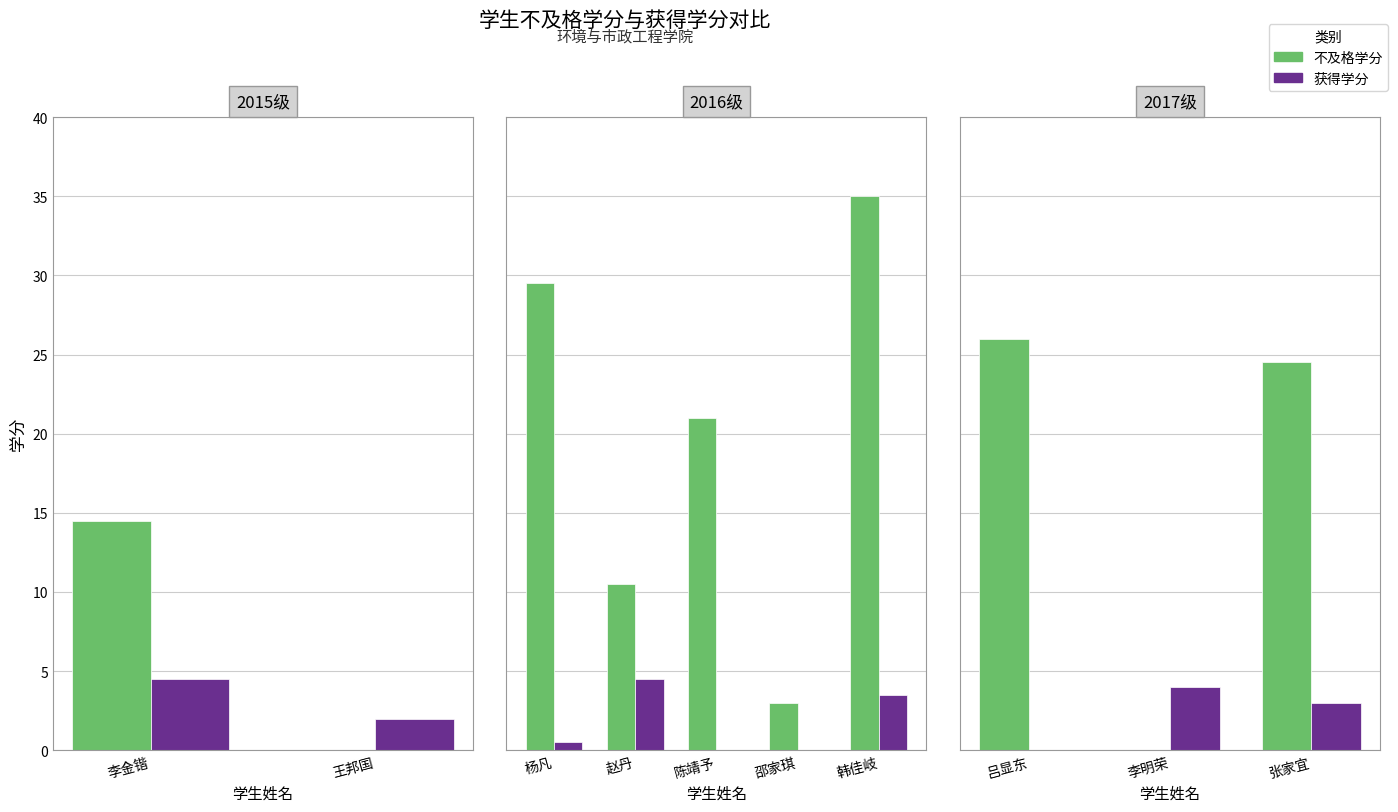

Which series has the largest total across all categories?

不及格学分